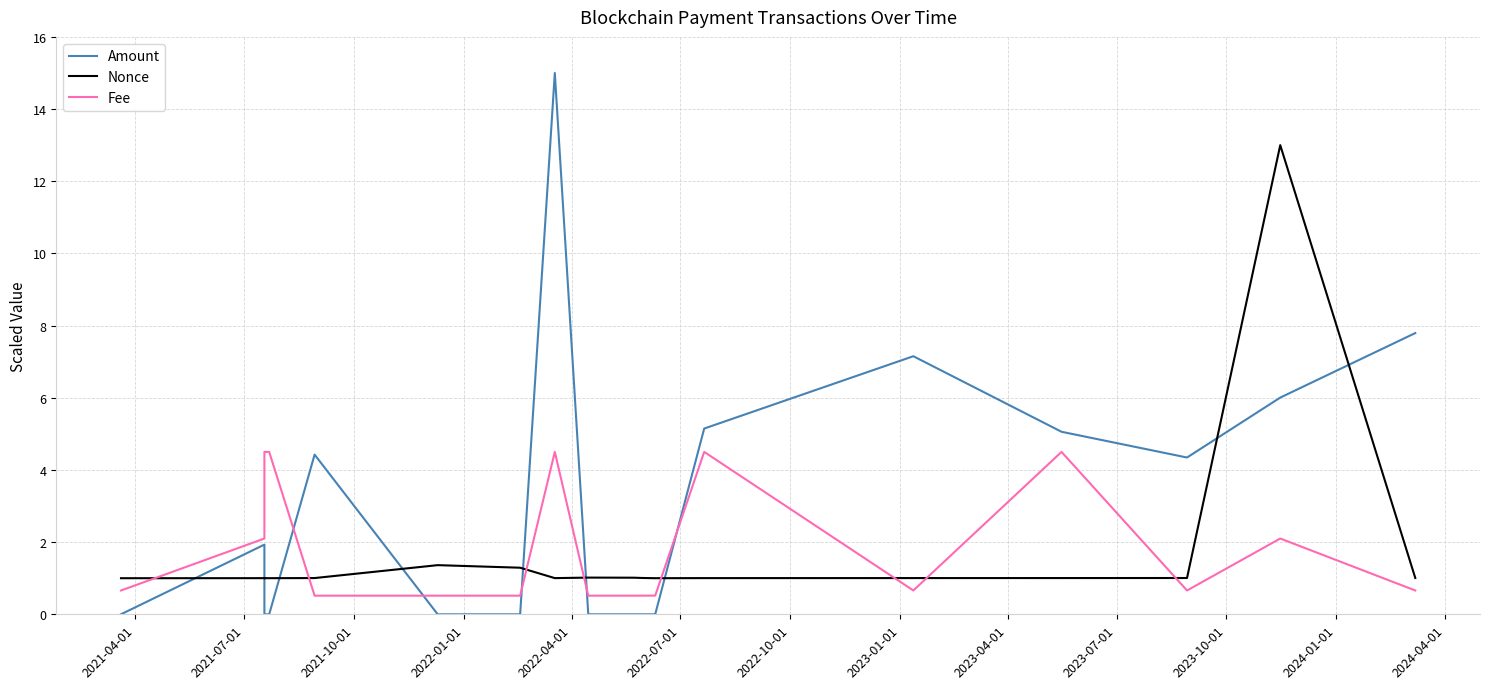

What is the average value of the Fee series?

2.0